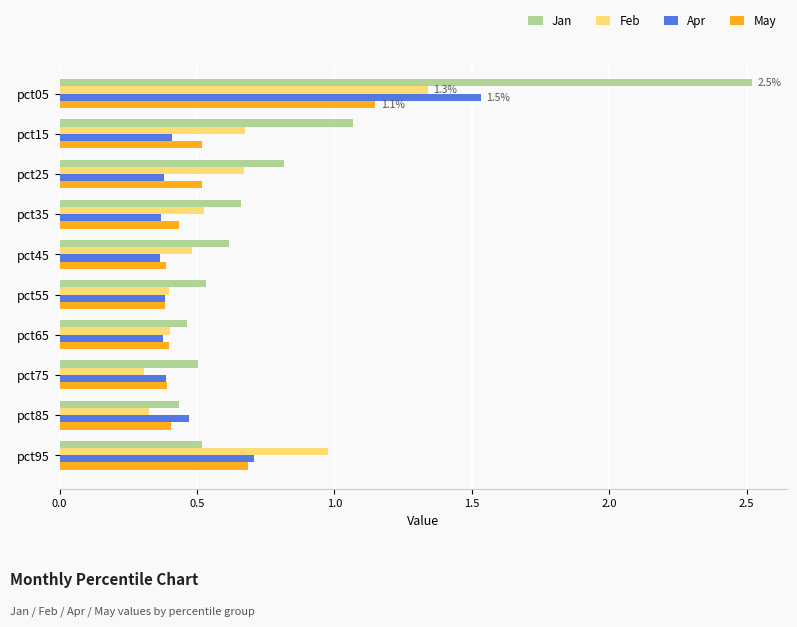

What is the sum of all Apr values?

5.4